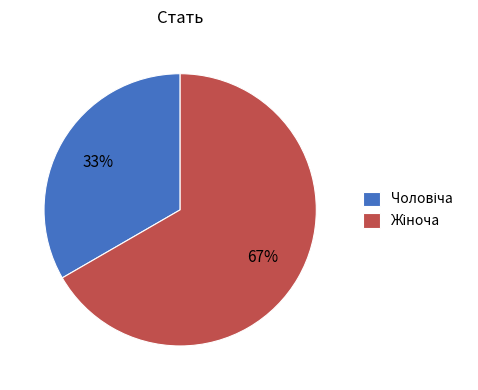

How many slices are in this pie chart?

2